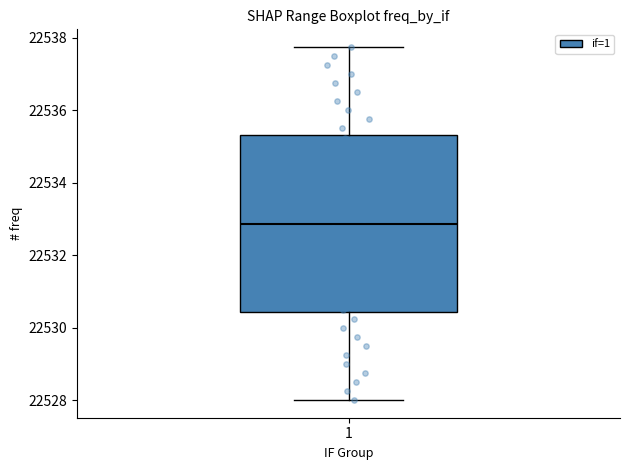

Transcribe this box plot: give where the median line is, the range the box spans, and where the two whiskers end, as read against the y-axis. The values are not printed on the chart, so give them approximately, as read against the axis.

median 22532.8, box 22530.4 to 22535.4, whiskers 22528.0 to 22537.8